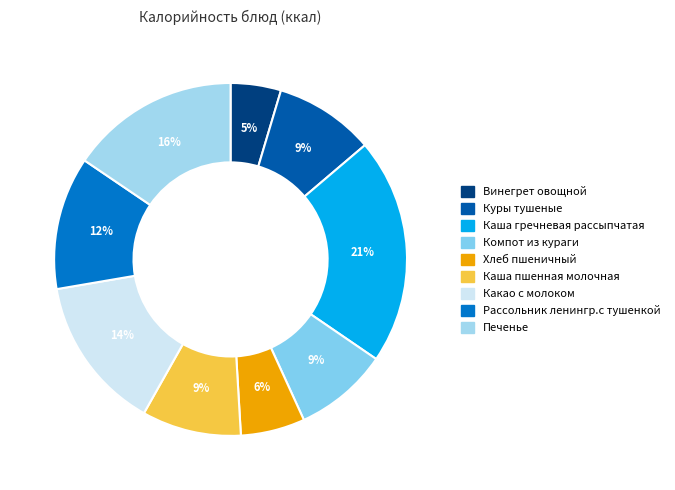

Is it true that Каша пшенная молочная is 9% of the pie?

True